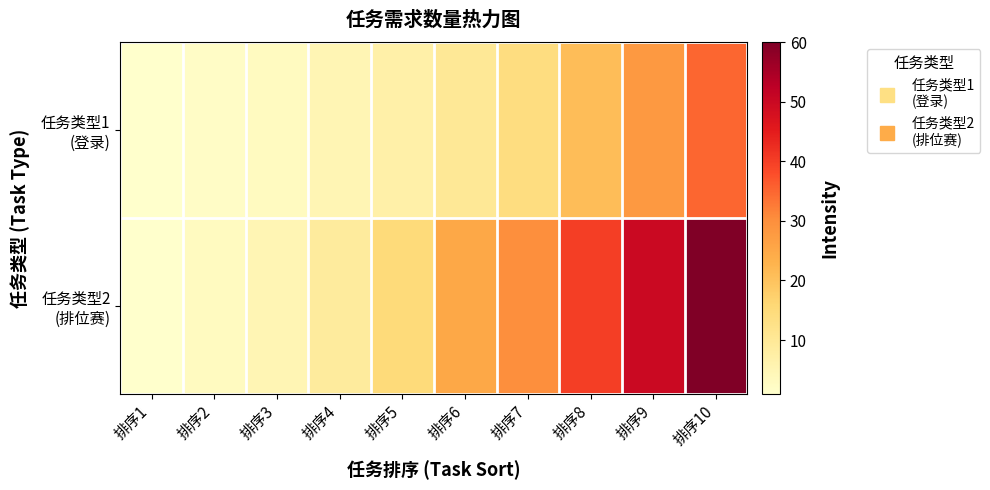

List the series in order of their overall mean, lowest first.

任务类型1 (登录), 任务类型2 (排位赛)